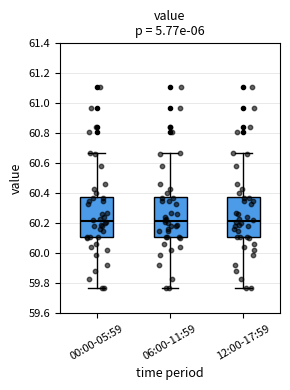

Reading left to right, read every box against the y-axis: the position of its median line, the range the box covers, and the ends of its whiskers. The values are not printed on the chart, so give them approximately, as read against the axis.

00:00-05:59: median 60.22, box 60.10 to 60.38, whiskers 59.78 to 60.68
06:00-11:59: median 60.22, box 60.12 to 60.38, whiskers 59.78 to 60.68
12:00-17:59: median 60.22, box 60.10 to 60.38, whiskers 59.78 to 60.68